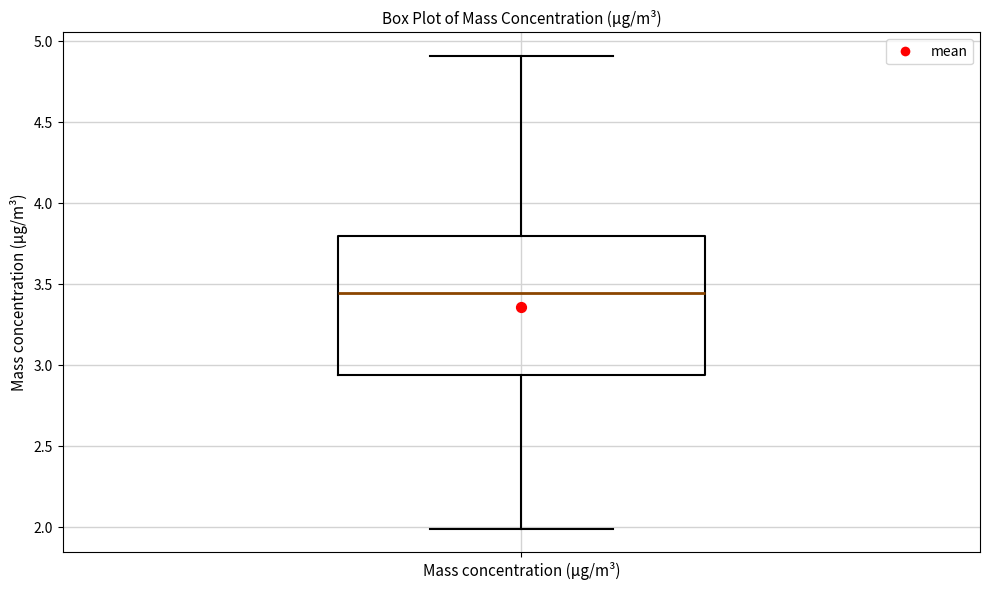

Transcribe this box plot: give where the median line is, the range the box spans, and where the two whiskers end, as read against the y-axis. The values are not printed on the chart, so give them approximately, as read against the axis.

median 3.45, box 2.95 to 3.80, whiskers 2.00 to 4.90